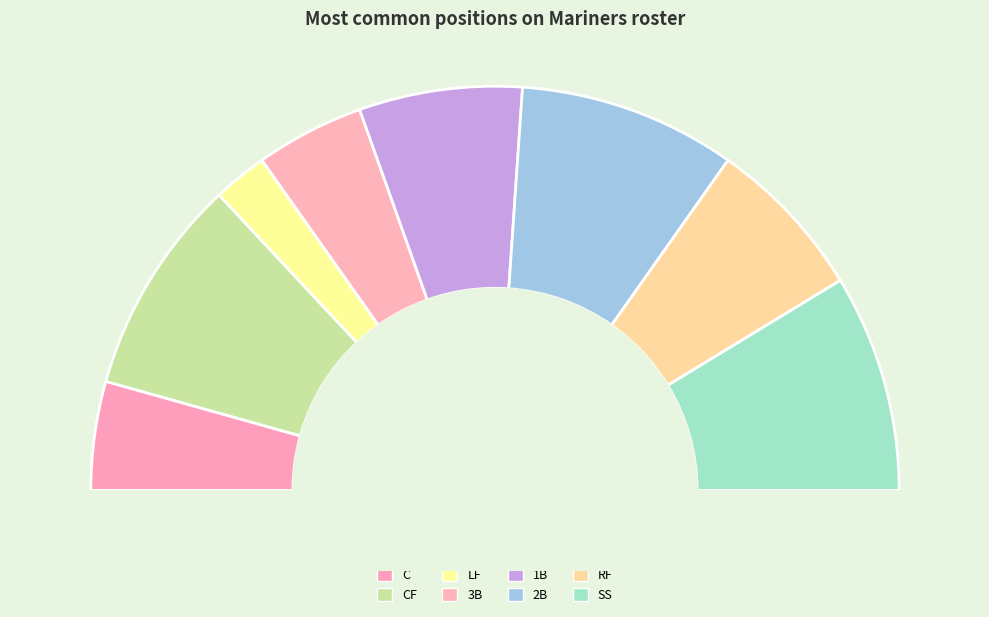

Does any single category account for the majority?

No